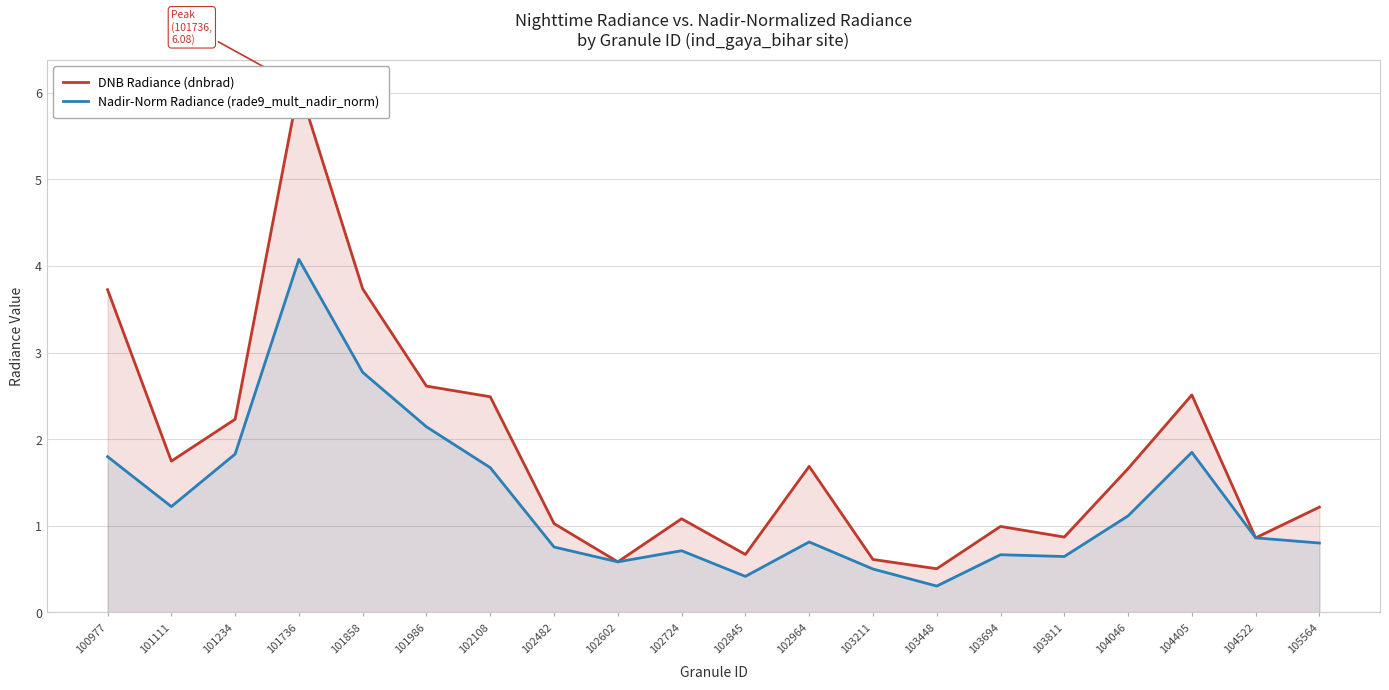

What is the minimum value shown in the chart?

0.3